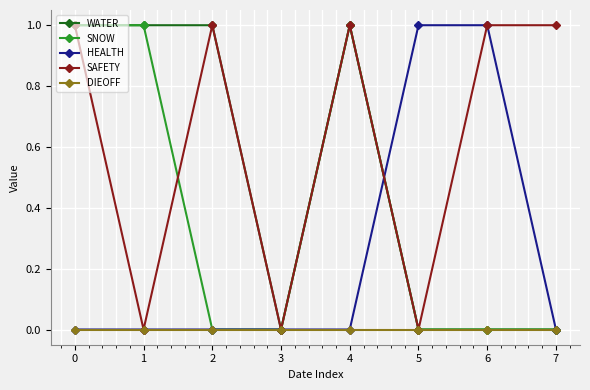

What are all the series names shown in the legend?

WATER, SNOW, HEALTH, SAFETY, DIEOFF